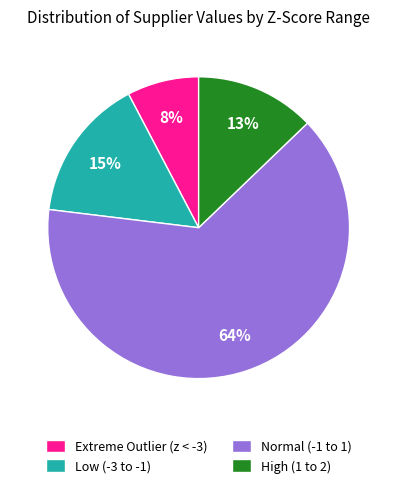

How many segments does this pie chart have?

4